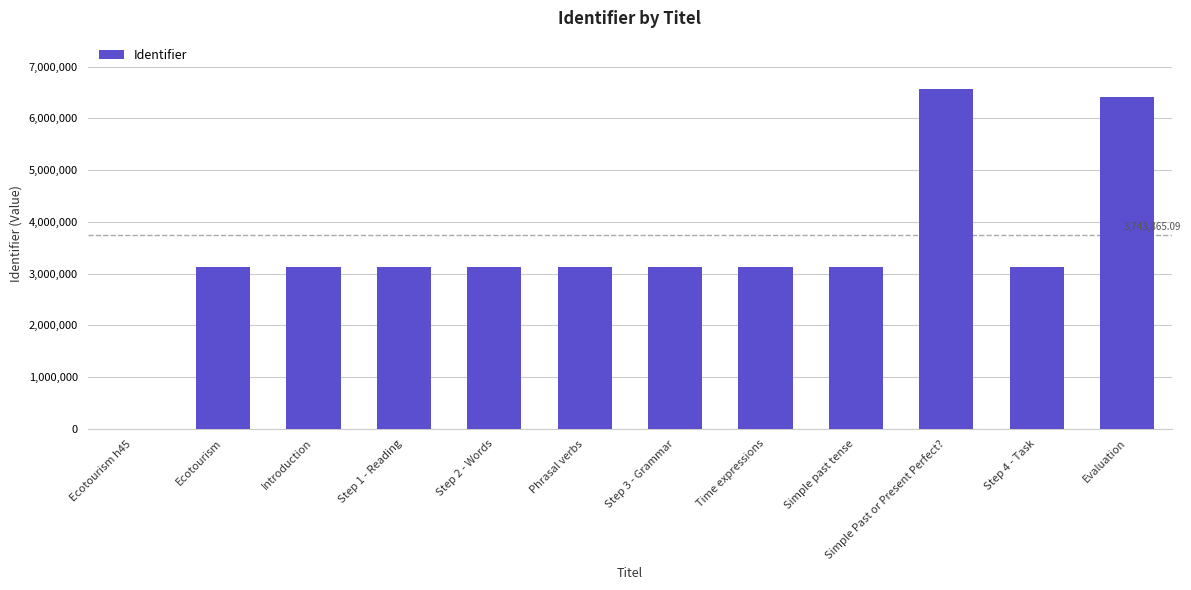

What is the ratio of the value at Phrasal verbs to the value at Step 4 - Task?

1.0